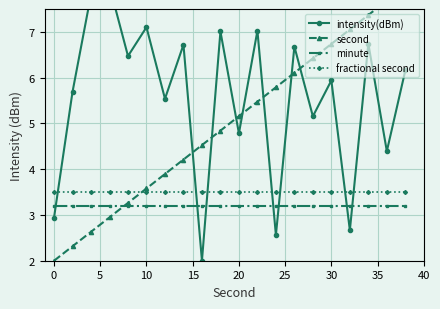

True or false: fractional second and minute intersect in this chart.

False